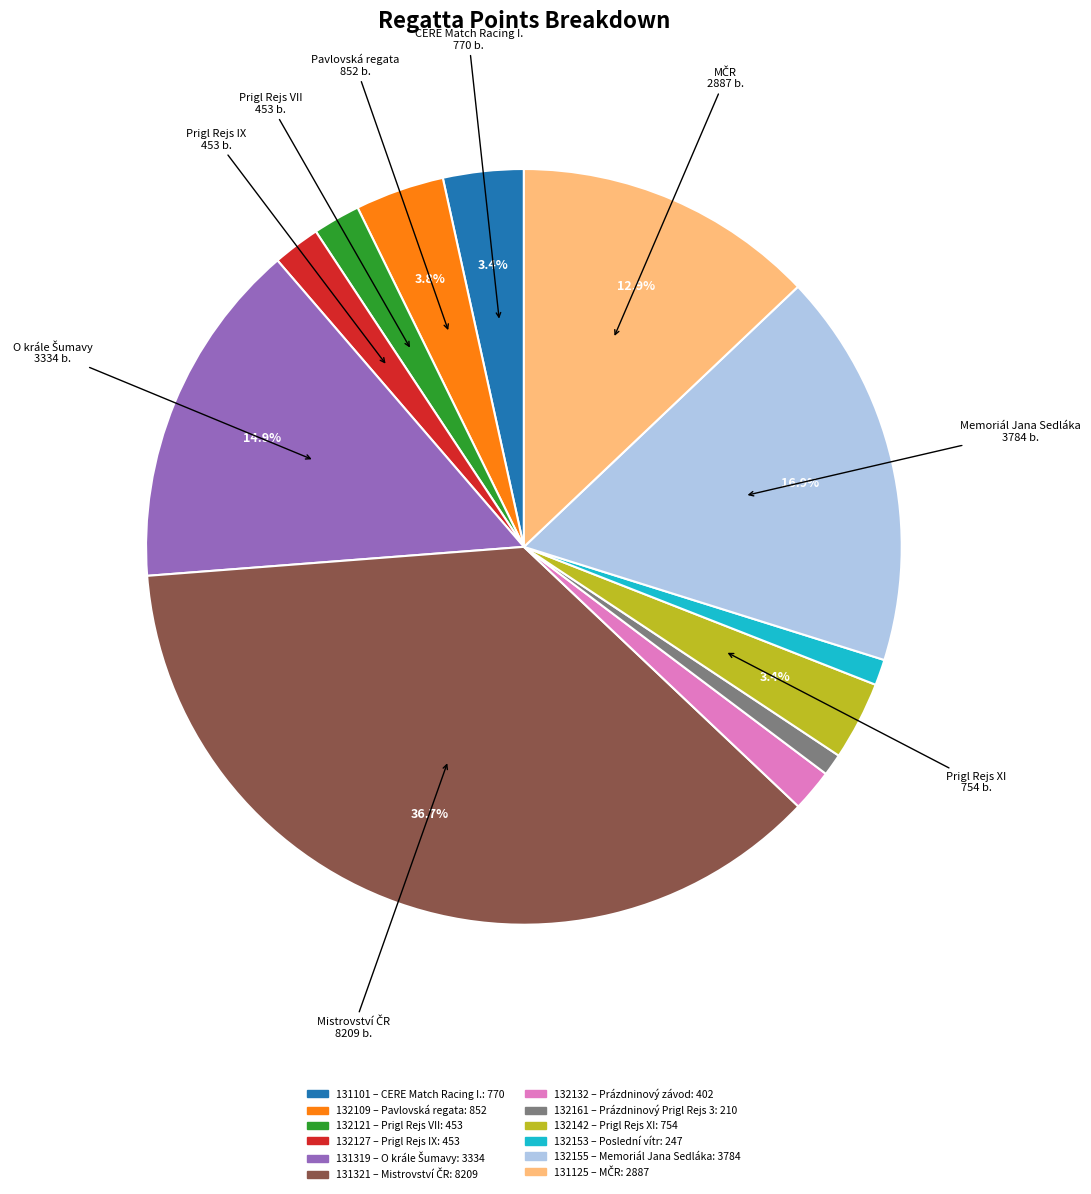

To the nearest percent, what is the difference between the largest and smallest slice percentages?

36%